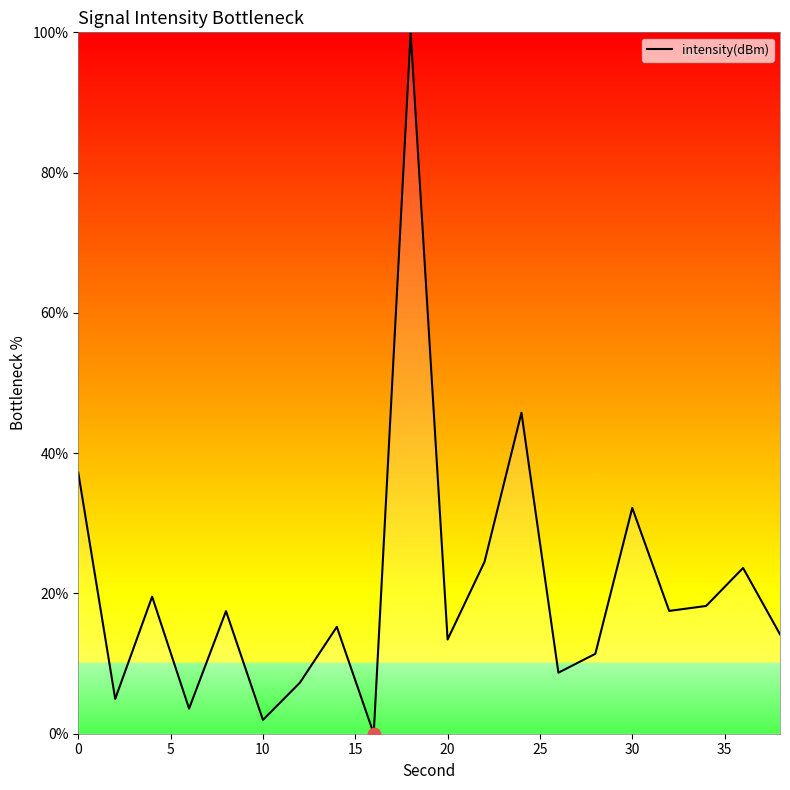

What is the maximum value shown in the chart?

100.0